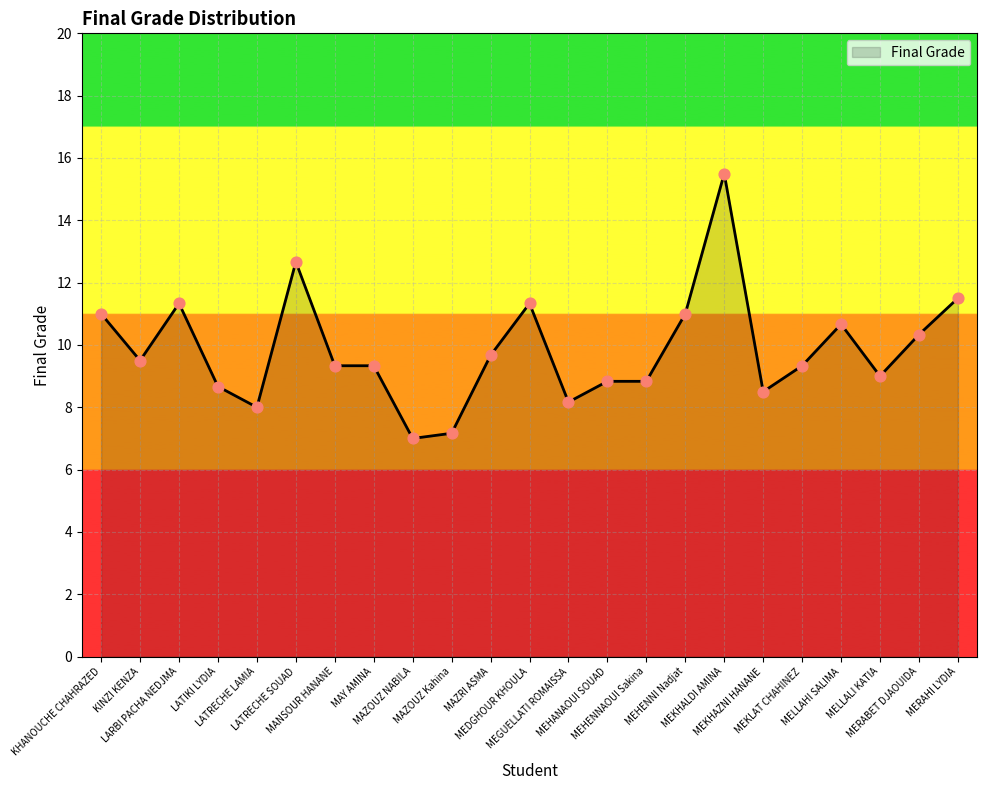

Which has a higher value, MERABET DJAOUIDA or MAZOUZ Kahina?

MERABET DJAOUIDA